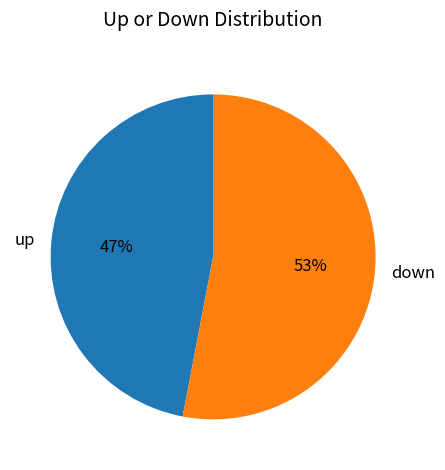

True or false: up accounts for 53% of the total.

False